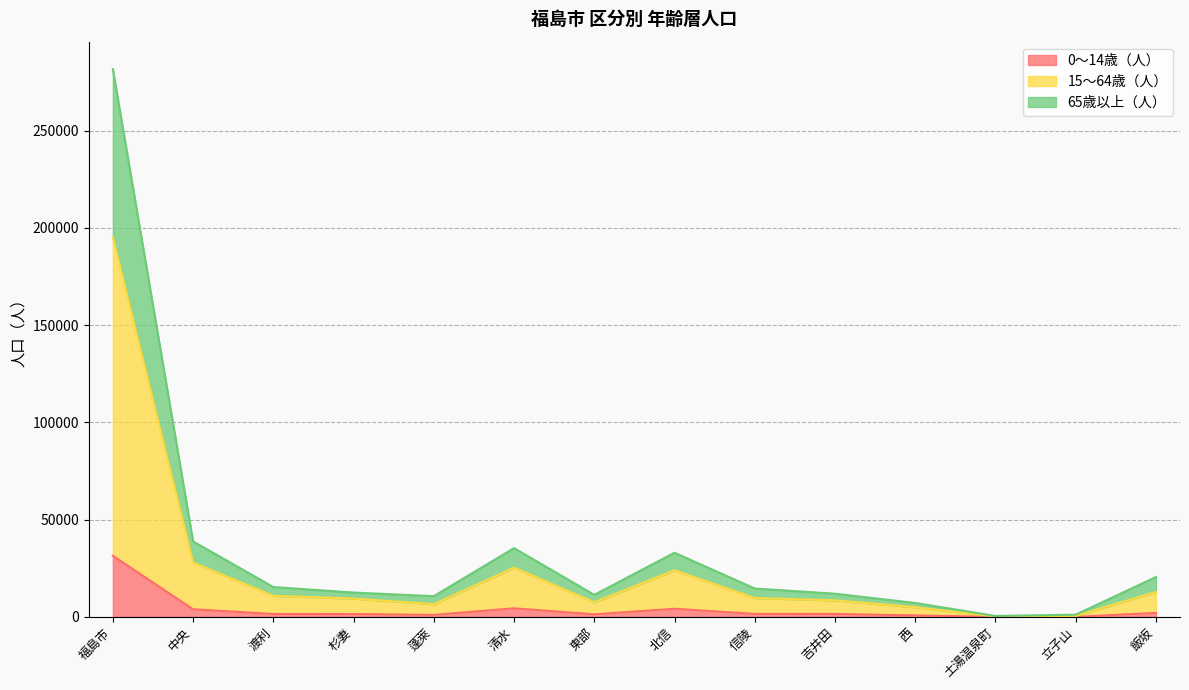

How many interior local peaks does the 65歳以上（人） series have?

2